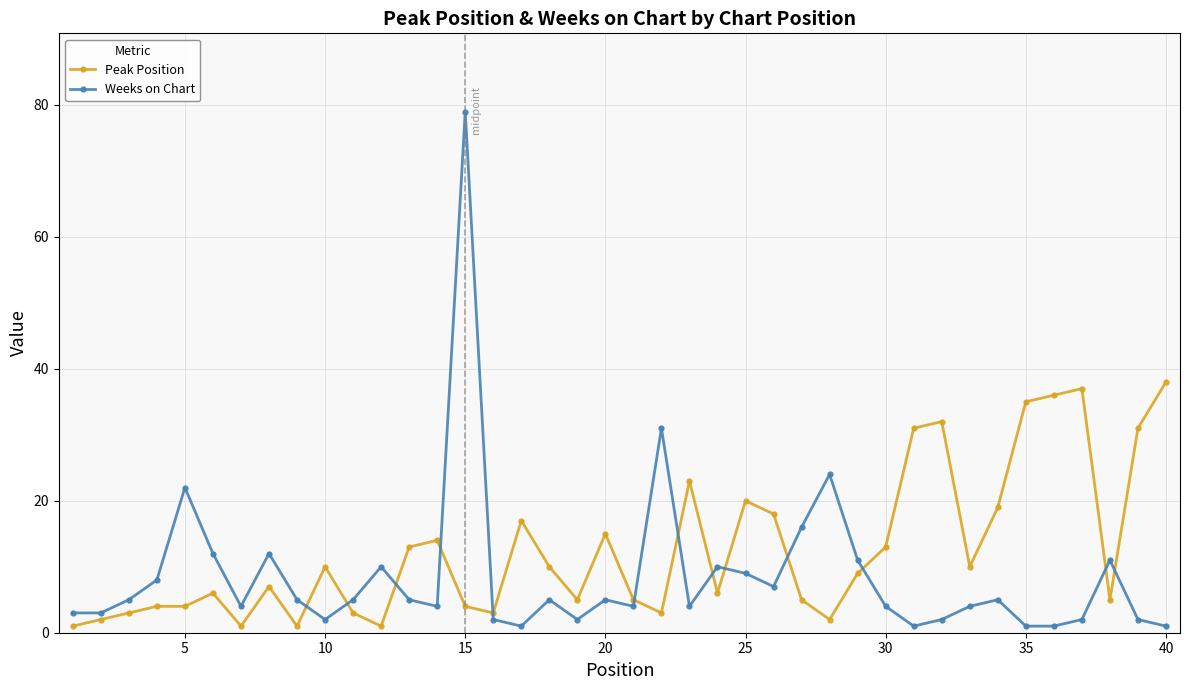

Which series has the widest spread of values?

Weeks on Chart